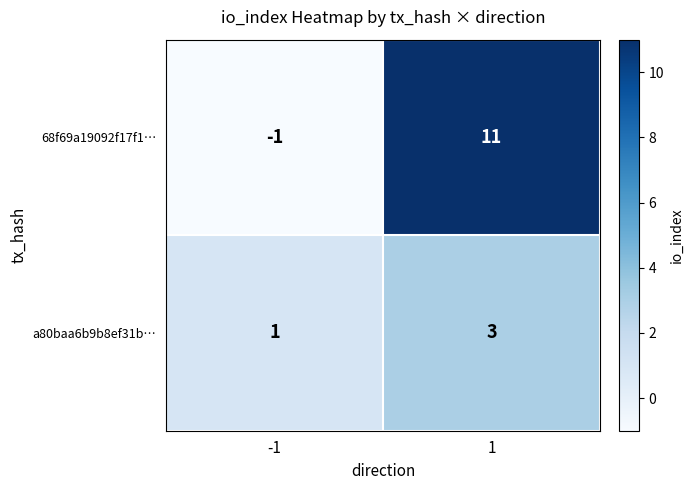

How many negative values does the 68f69a19092f17f1… series have?

1